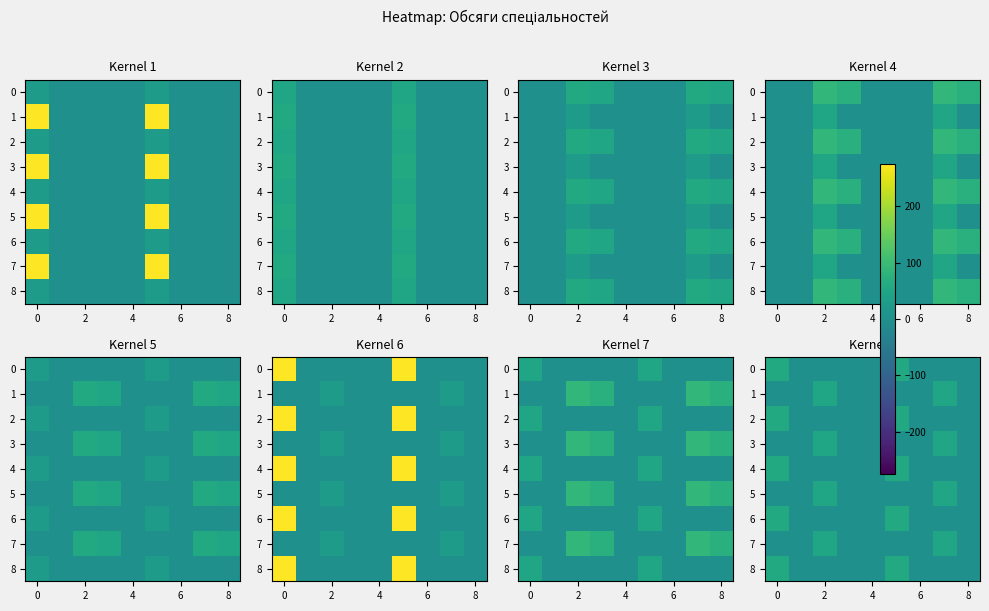

Is it true that 3 equals 20 at 2?

False